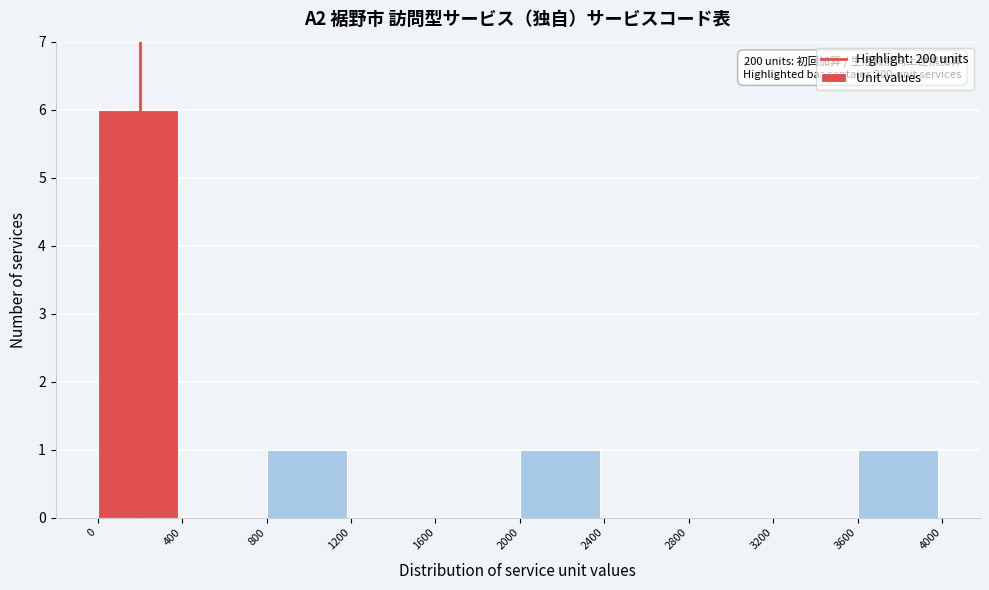

Over which range of the x-axis is the bar tallest?

0 to 400